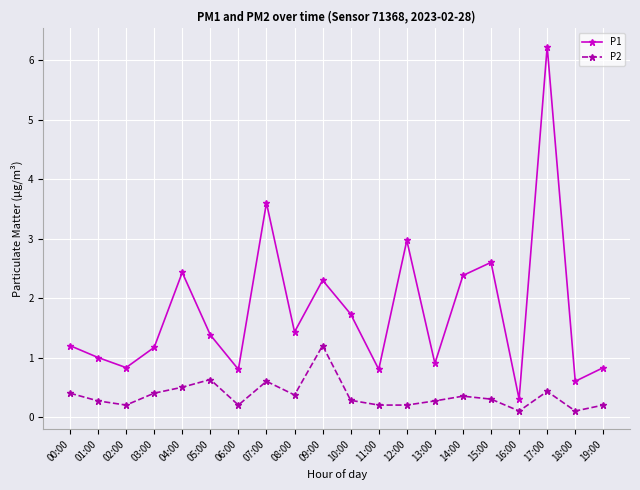

What is the lowest value of the P1 series?

0.3